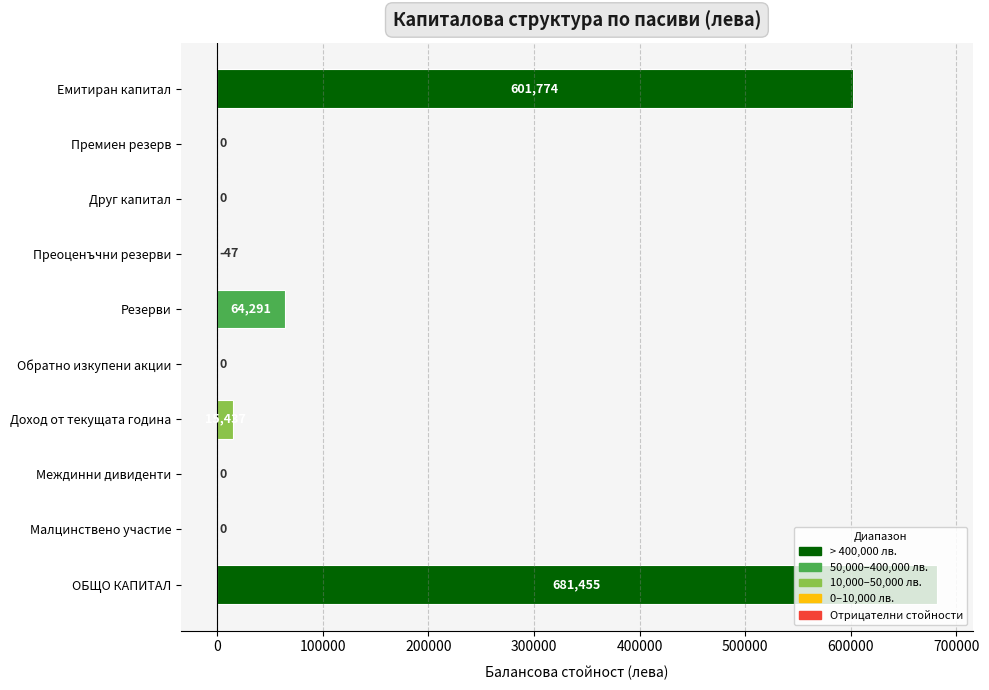

Where is the data nearest to the value 340704?

Емитиран капитал